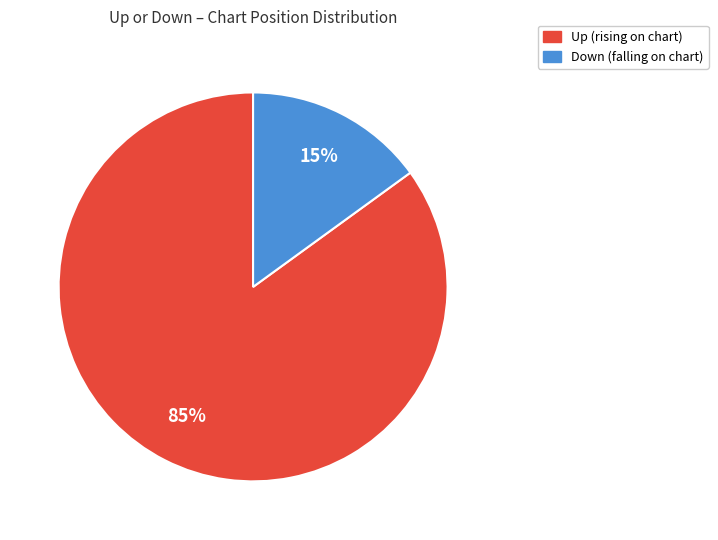

Is there any slice that represents more than half of the pie?

Yes